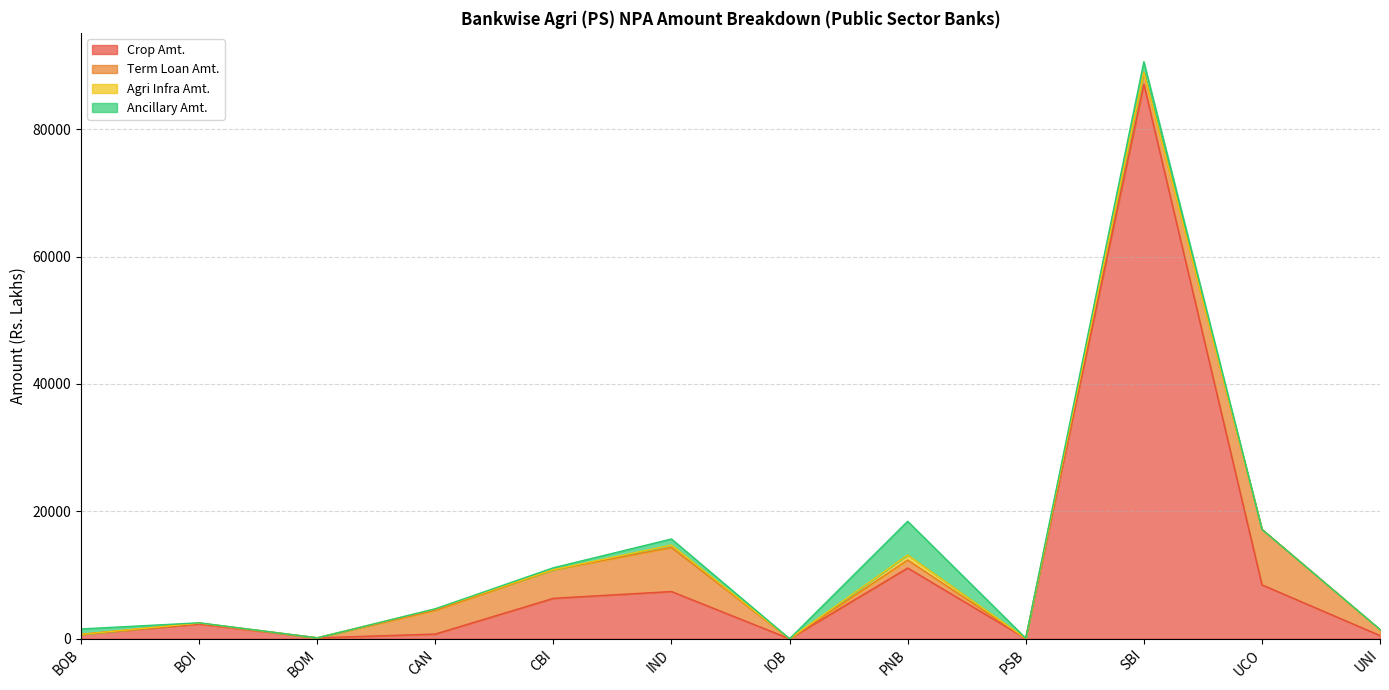

Between PNB and IND, which is larger?

PNB